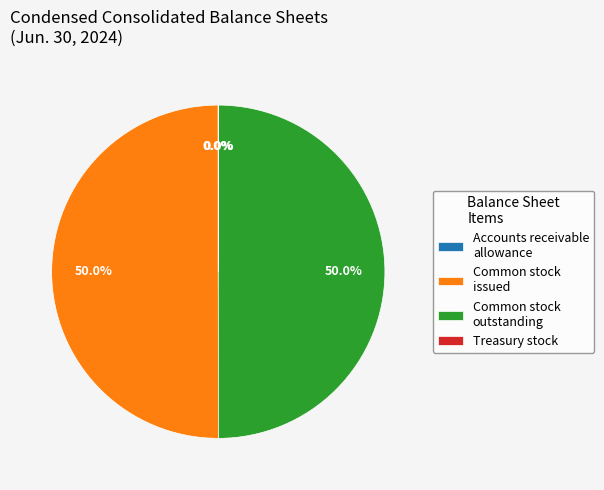

Combined, do Common stock outstanding and Common stock issued account for over 50%?

Yes